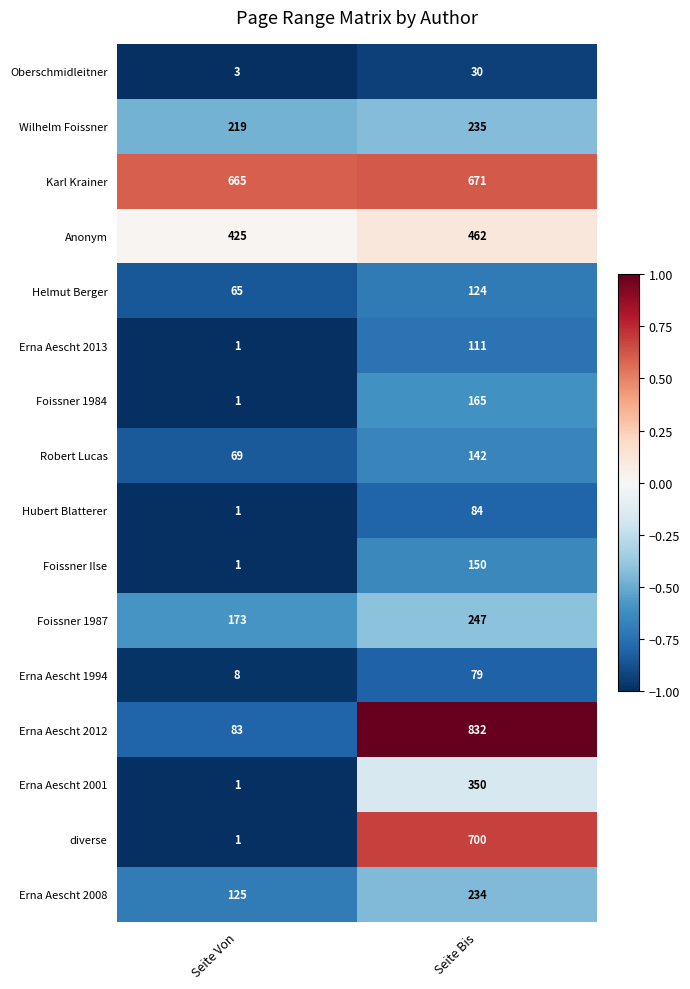

At which category does the chart reach its peak across all series?

Seite Bis